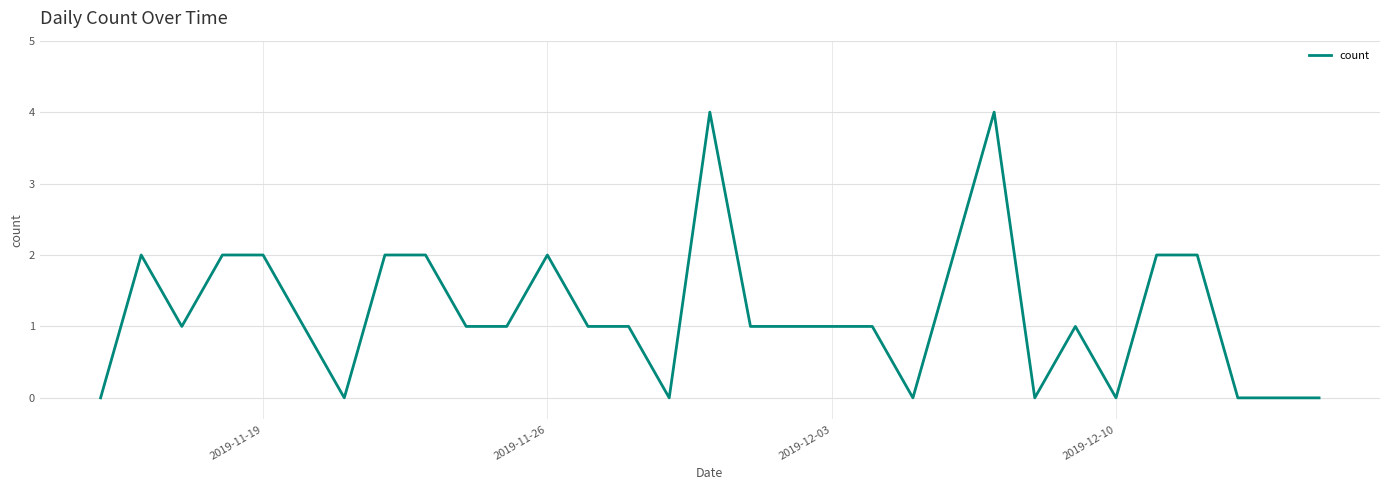

What is the difference between the maximum and minimum values?

4